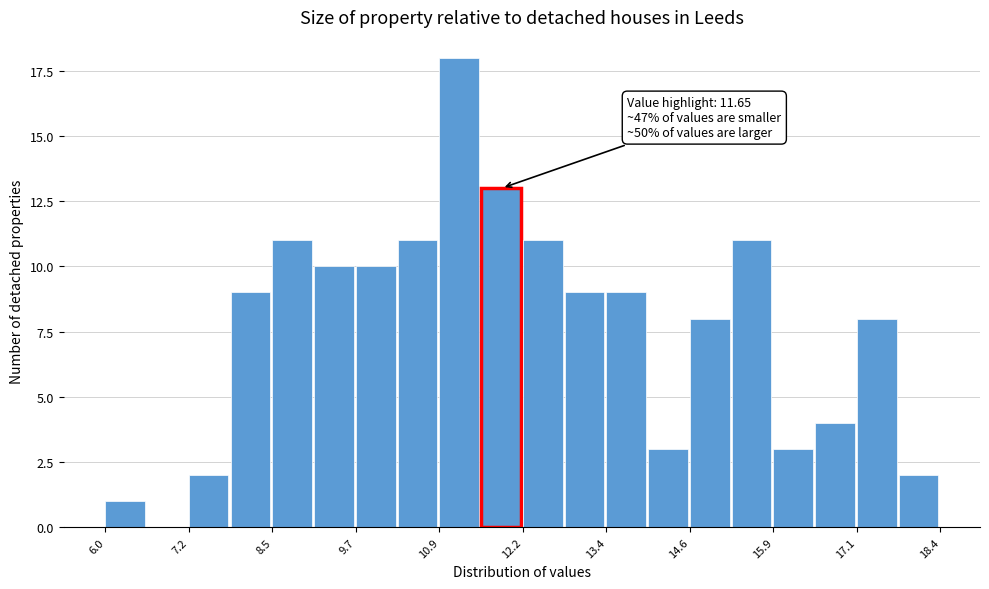

Read against the x-axis, roughly where is the centre of the tallest bar?

11.2